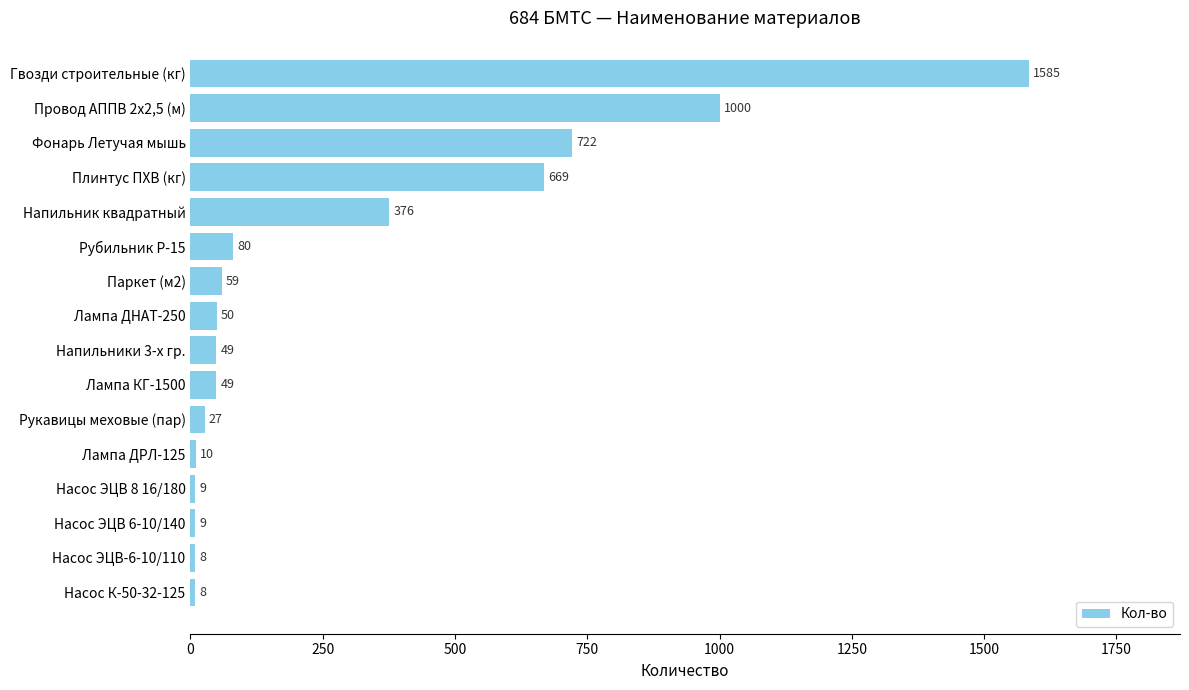

Where is the data nearest to the value 796?

Фонарь Летучая мышь